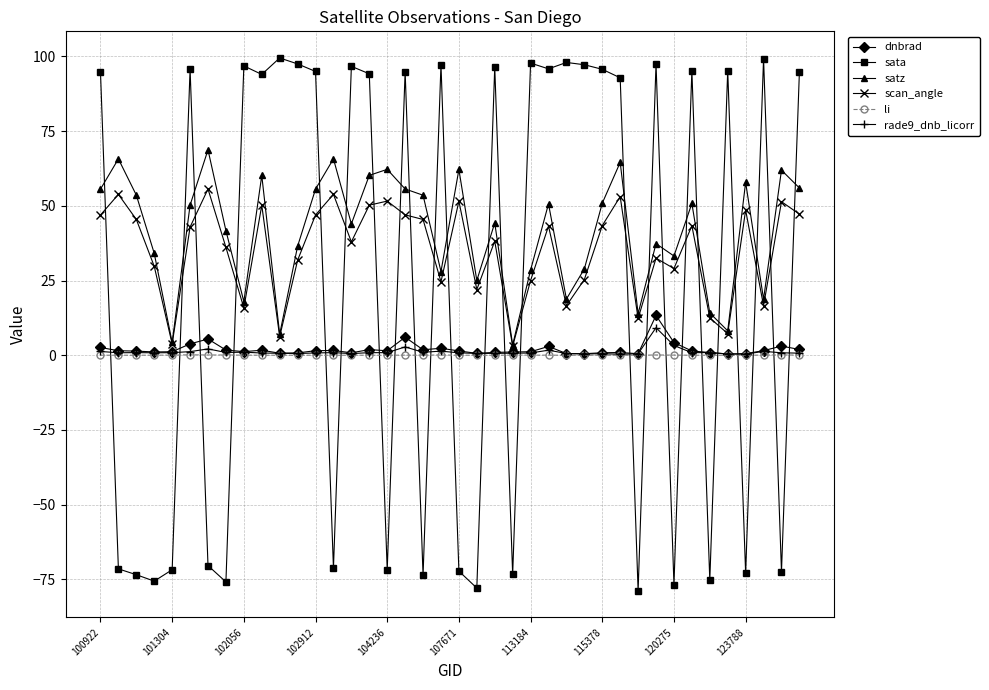

What is the highest value of the rade9_dnb_licorr series?

9.2